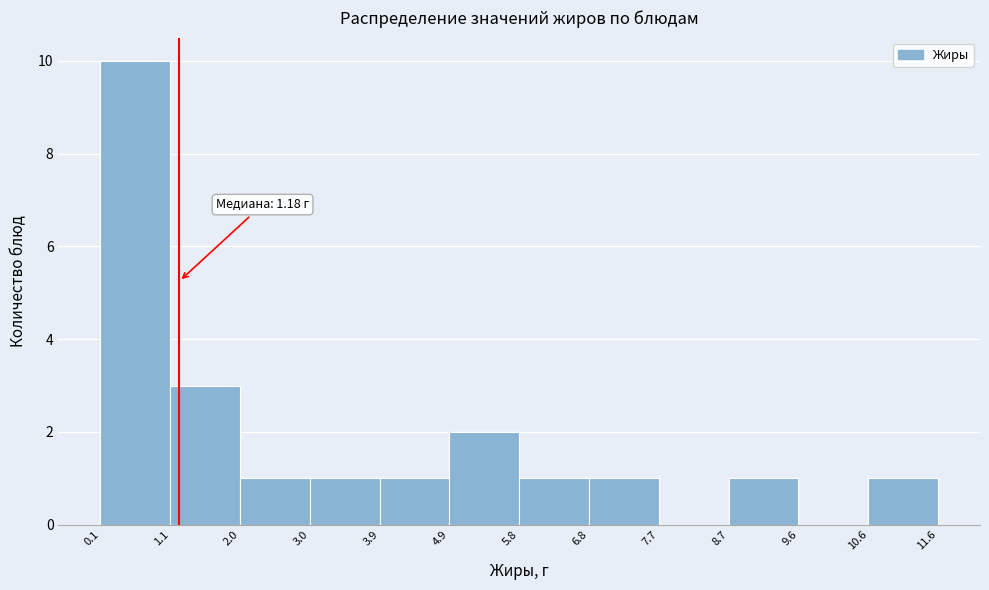

Which range on the x-axis has the tallest bar?

0.1 to 1.1